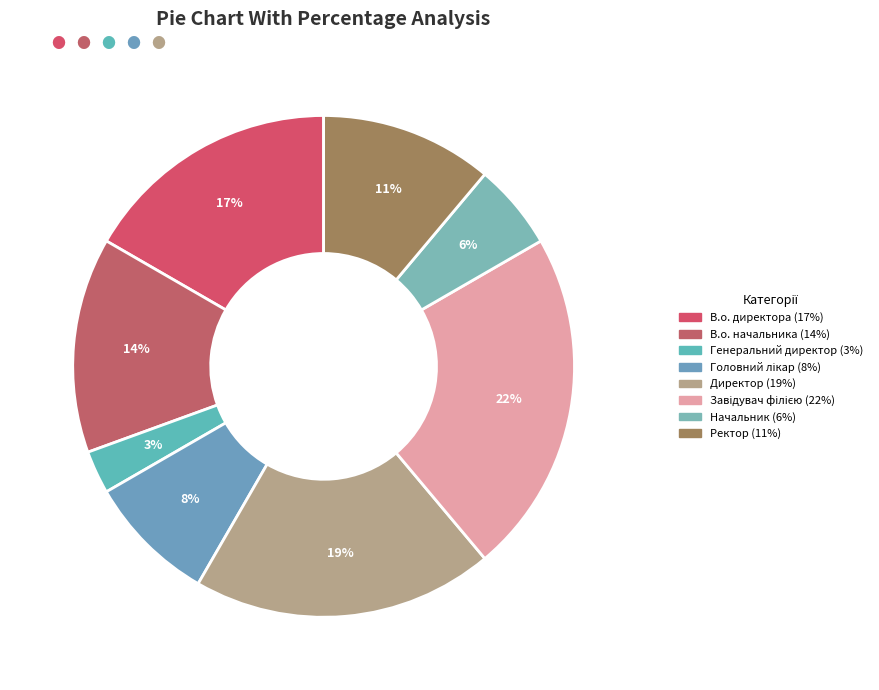

What is the ratio of the value at Головний лікар to the value at Завідувач філією?

0.4